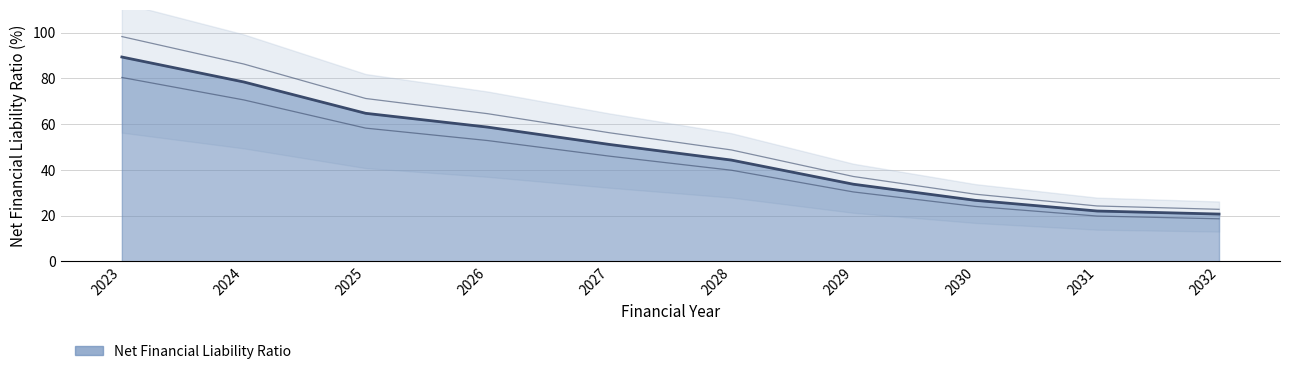

What is the smallest value displayed?

20.7